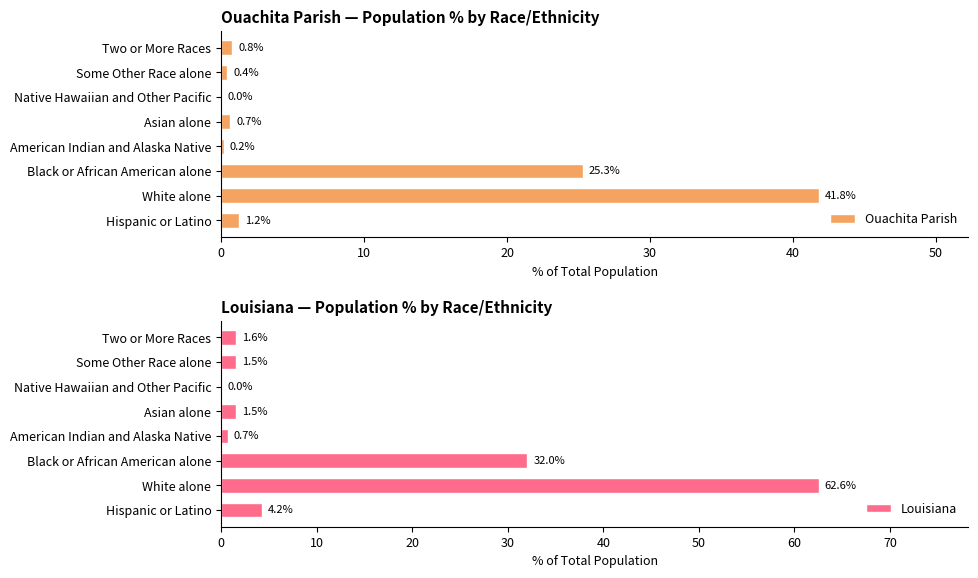

True or false: Ouachita Parish has a value of 0.4 at Some Other Race alone.

True